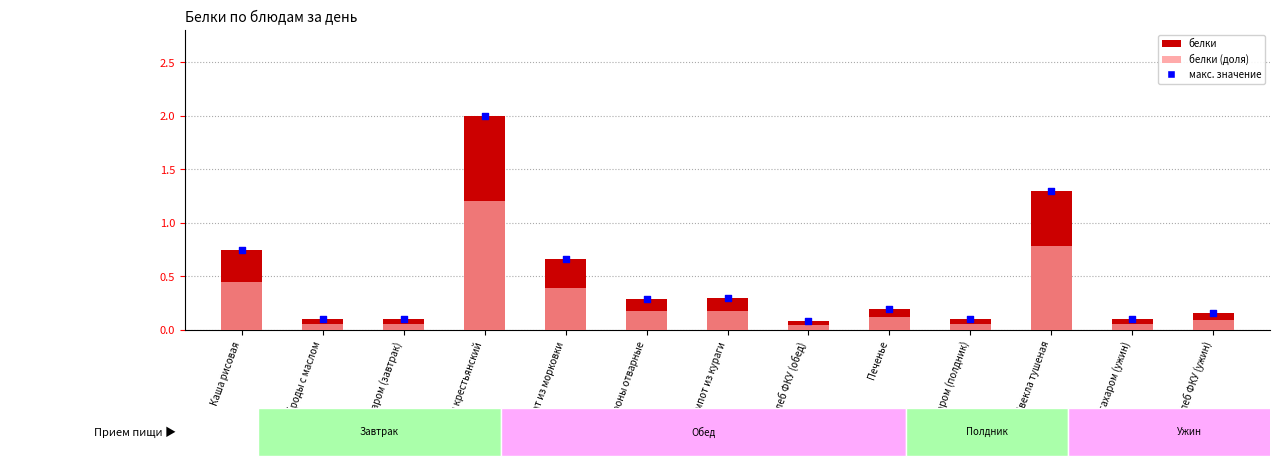

At how many categories does at least one series exceed 0?

13